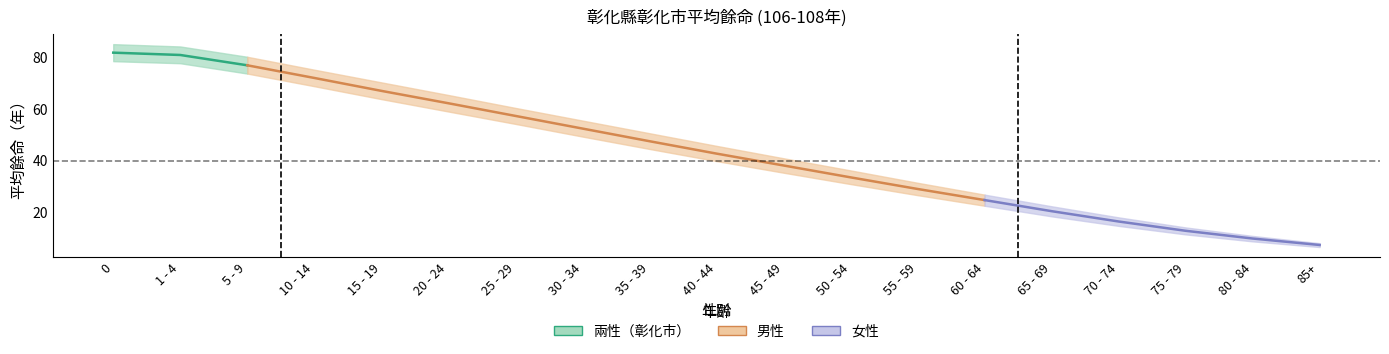

What is the maximum value shown in the chart?

81.8